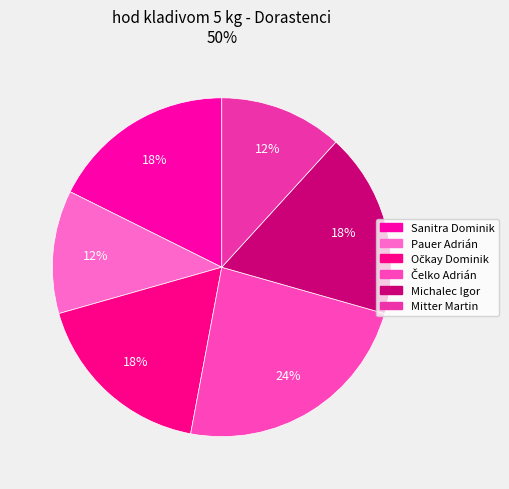

To the nearest percent, what percentage of the pie is Očkay Dominik?

18%